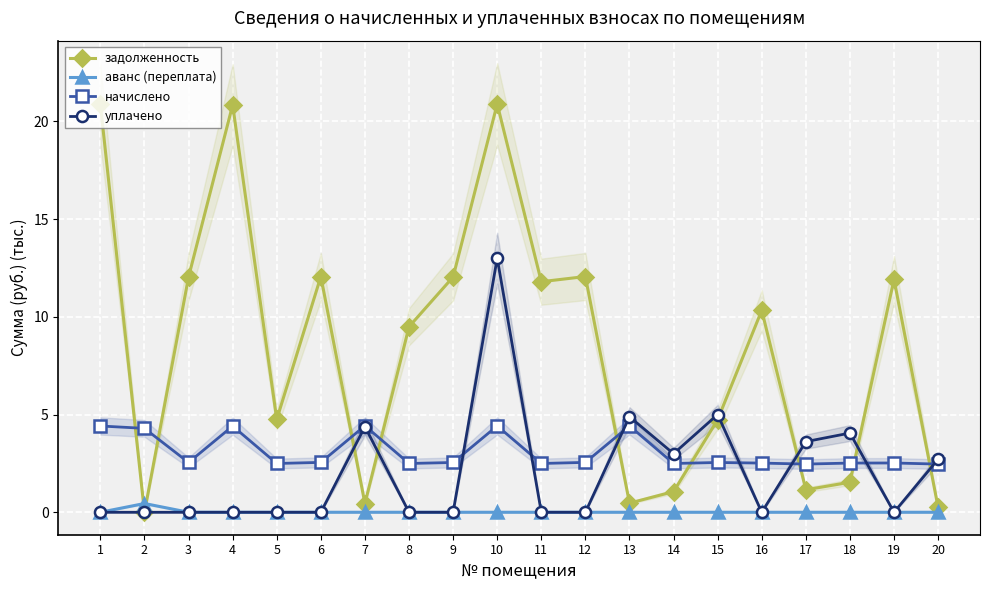

True or false: аванс (переплата) has more than 2 interior local peaks.

False